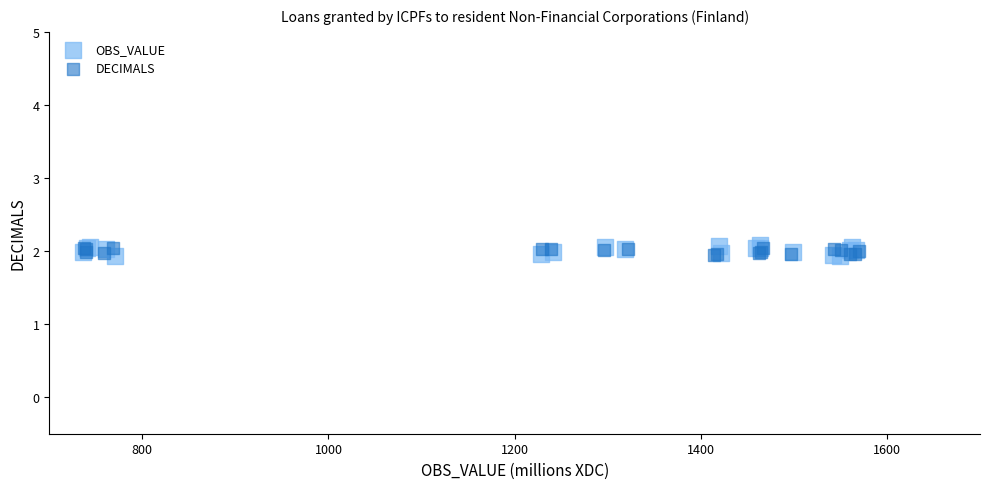

Which series has the largest Y range (max minus min)?

OBS_VALUE